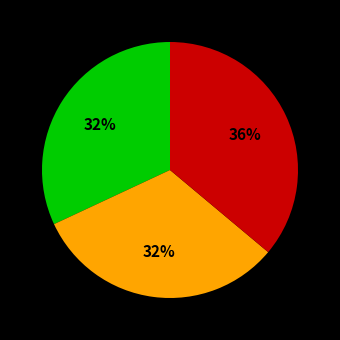

Count the number of slices in the pie.

3